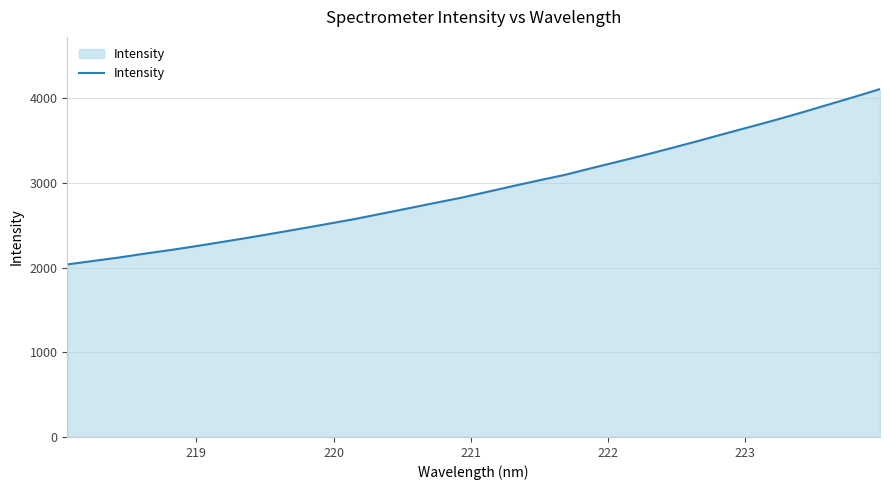

What is the maximum value shown in the chart?

4107.6